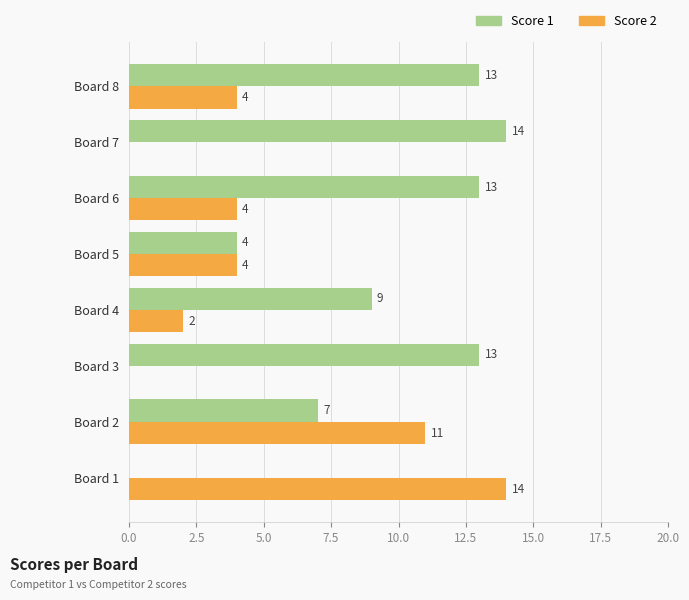

Which series has the largest total across all categories?

Score 1